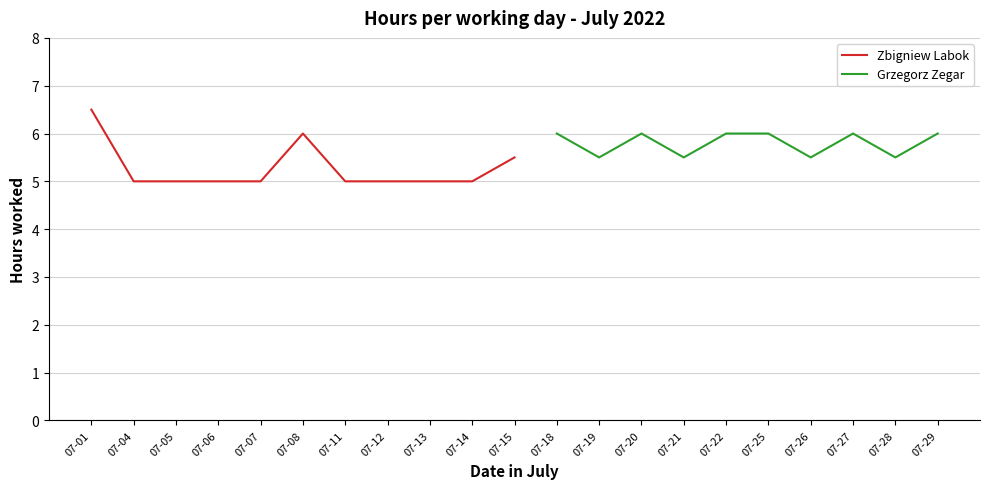

List the labels in order of value, largest first.

07-01, 07-08, 07-15, 07-04, 07-05, 07-06, 07-07, 07-11, 07-12, 07-13, 07-14